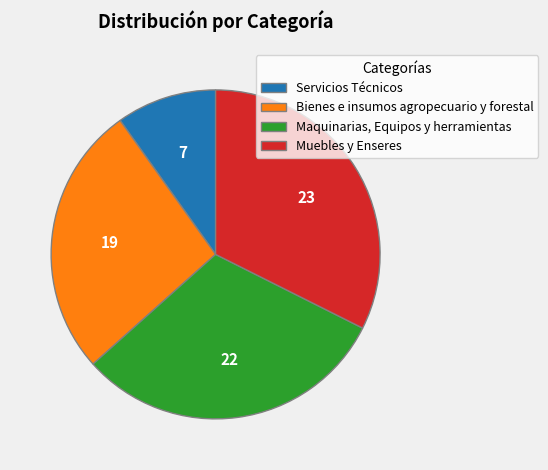

How many slices are in this pie chart?

4